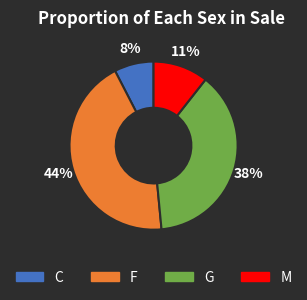

How many segments does this pie chart have?

4